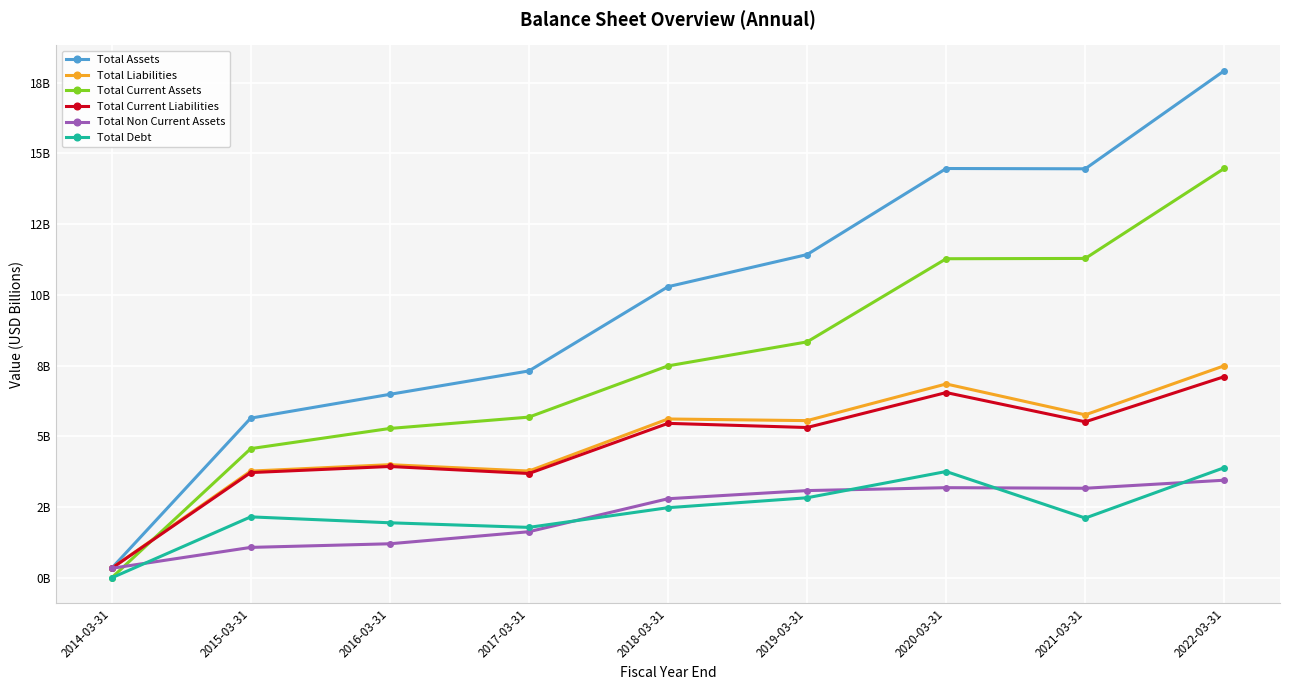

True or false: Total Assets has a value of 17.9 at 2022-03-31.

True